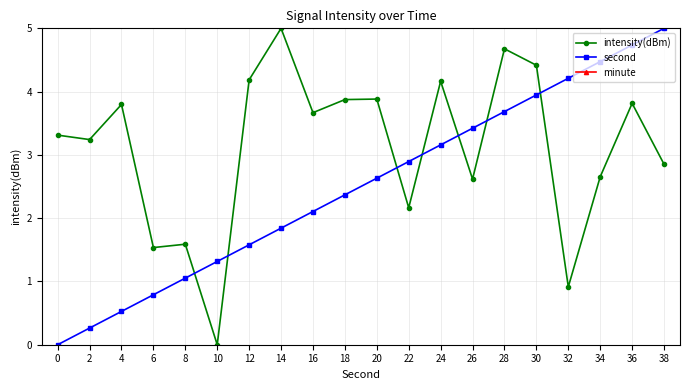

Is the value of second at 26 greater than the value of minute at 30?

No